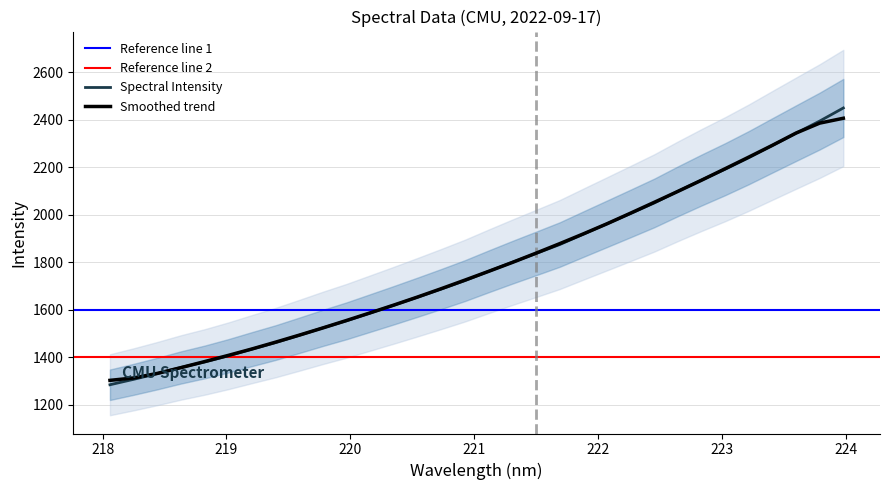

What is the highest value of the Spectral Intensity series?

2449.9